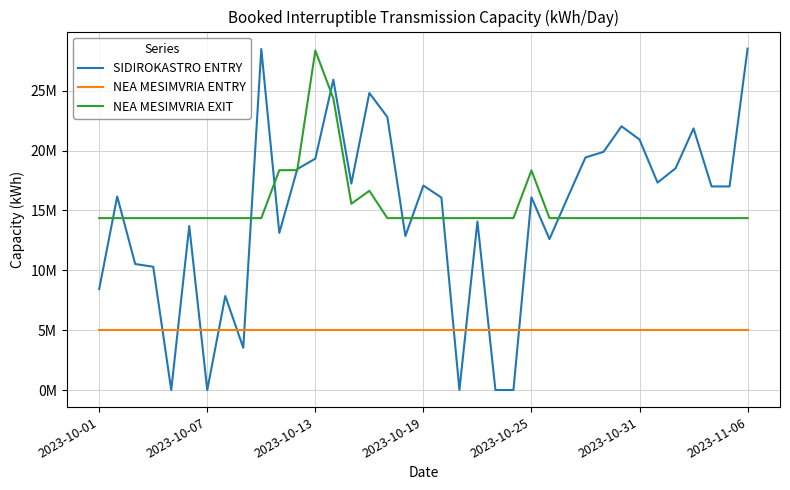

At how many categories does at least one series exceed 27037720?

3